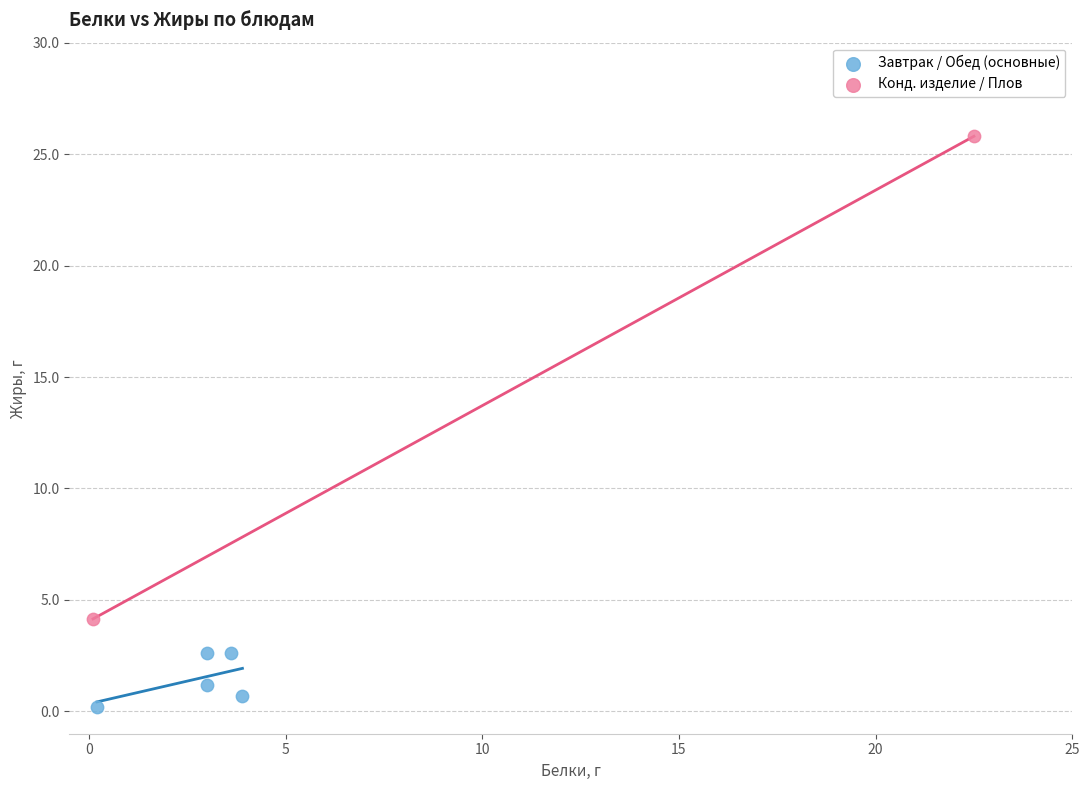

Which series has the largest Y range (max minus min)?

Конд. изделие / Плов